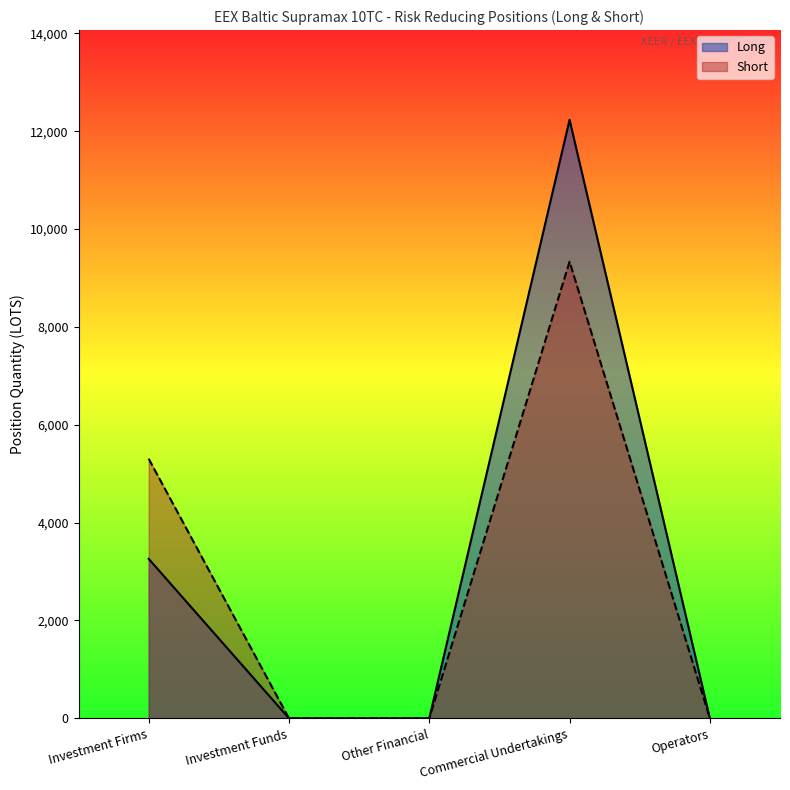

True or false: Short has more than 1 interior local peaks.

False